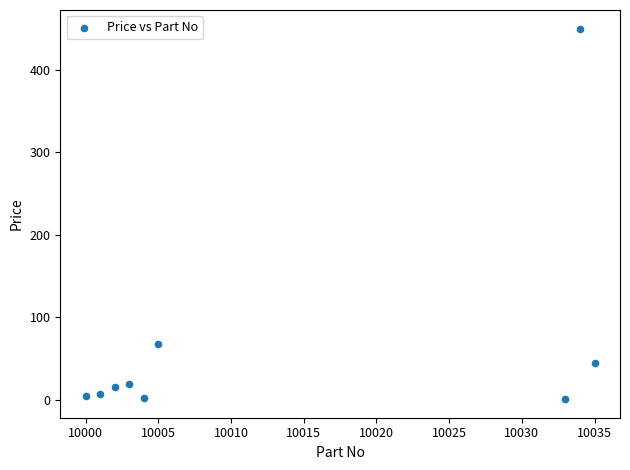

What is the average X value?

10013.0